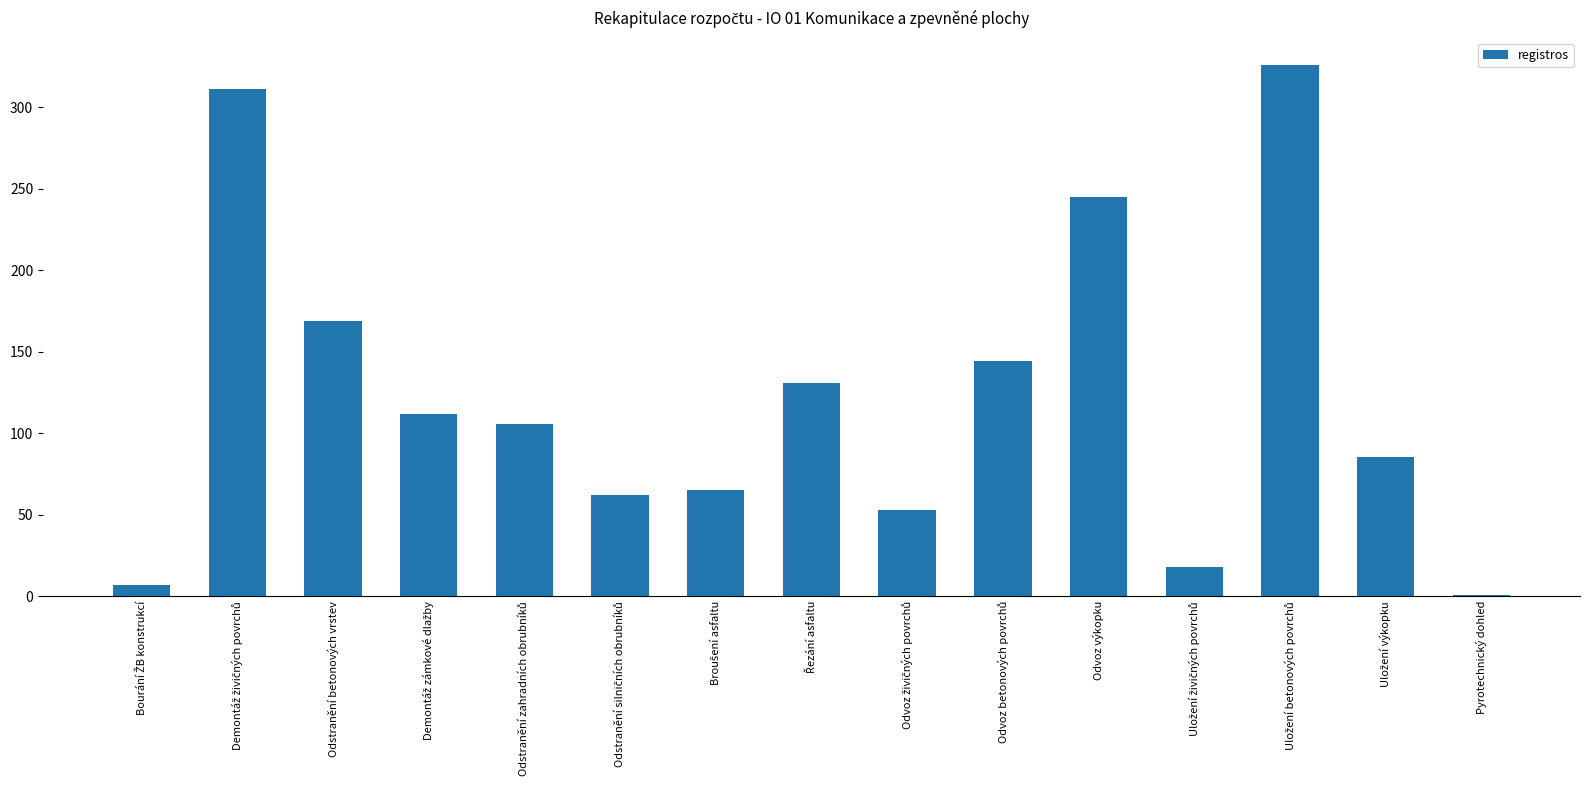

How many data points are above 105?

8